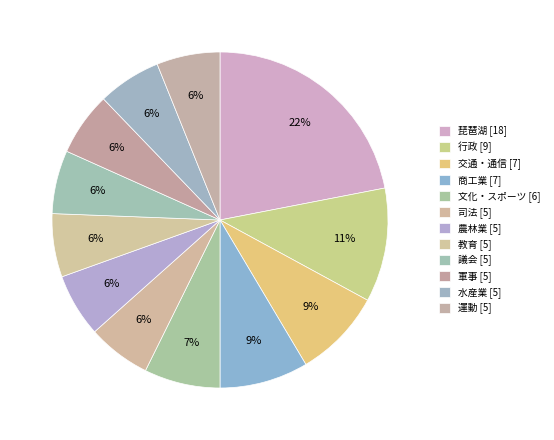

Is 教育 the majority of the pie?

No